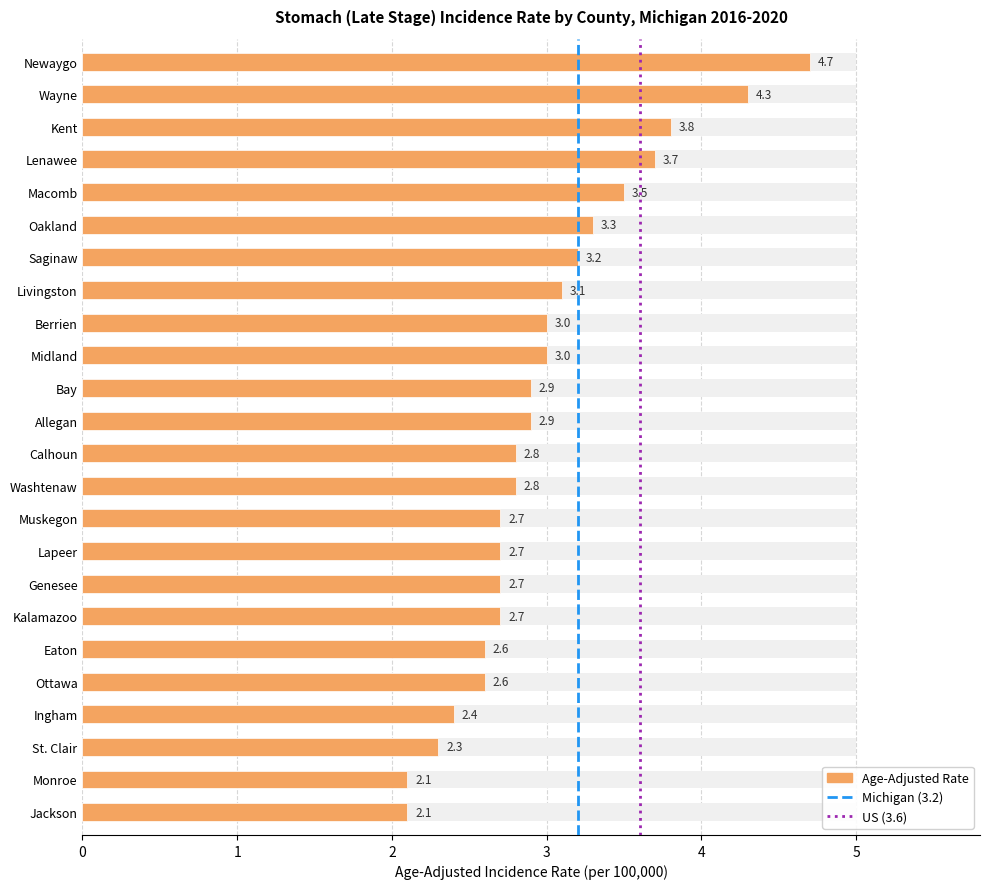

Are the bars horizontal?

Yes